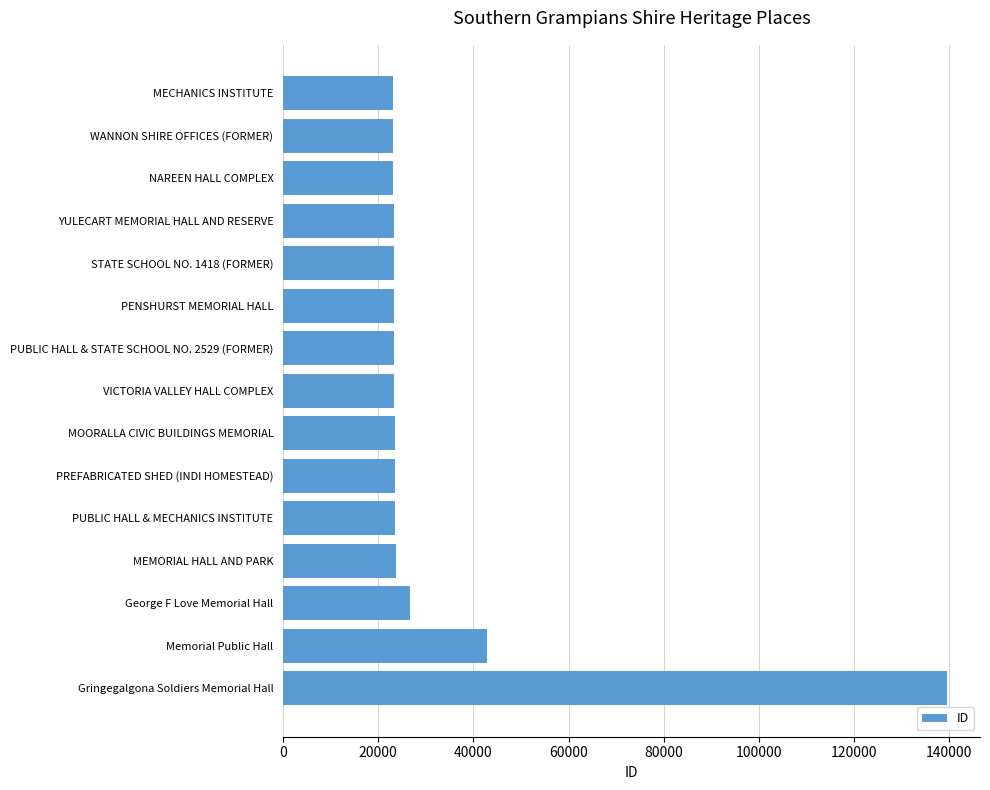

Between WANNON SHIRE OFFICES (FORMER) and Memorial Public Hall, which is larger?

Memorial Public Hall